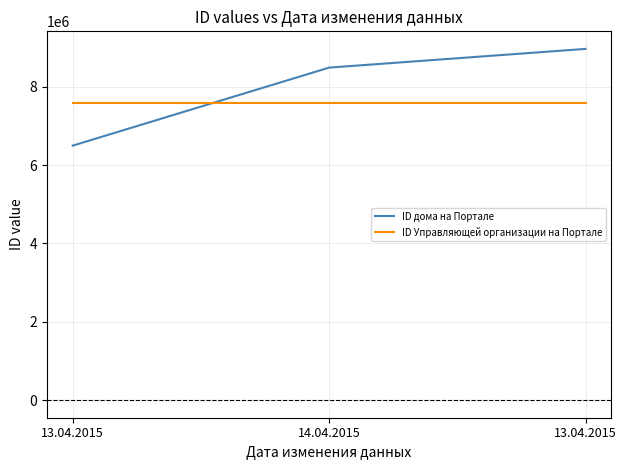

What are all the series names shown in the legend?

ID дома на Портале, ID Управляющей организации на Портале